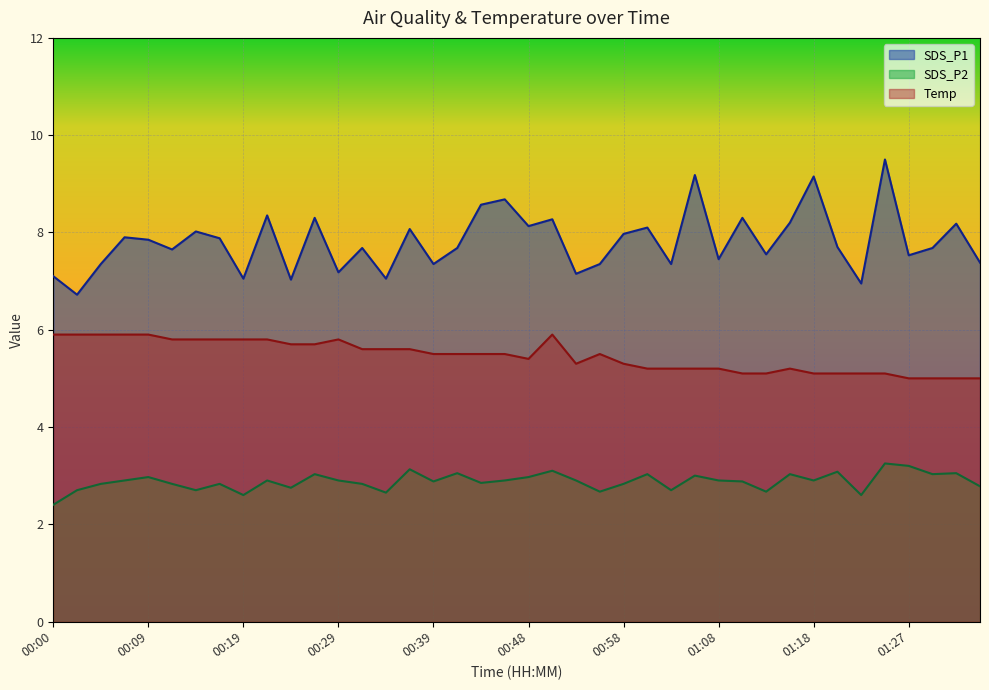

True or false: SDS_P1 and Temp intersect in this chart.

False